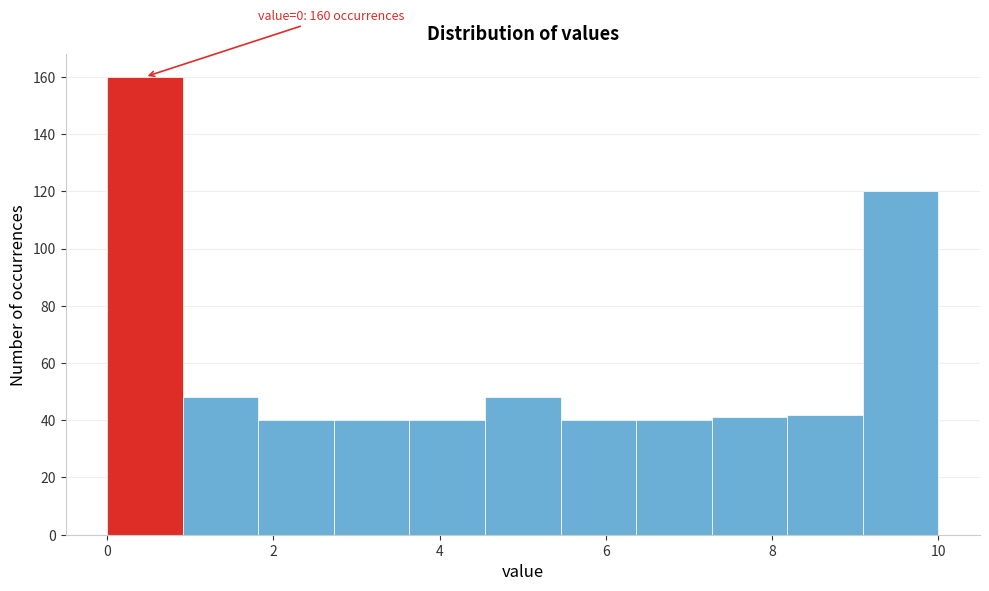

Which range on the x-axis has the tallest bar?

0.0 to 1.0